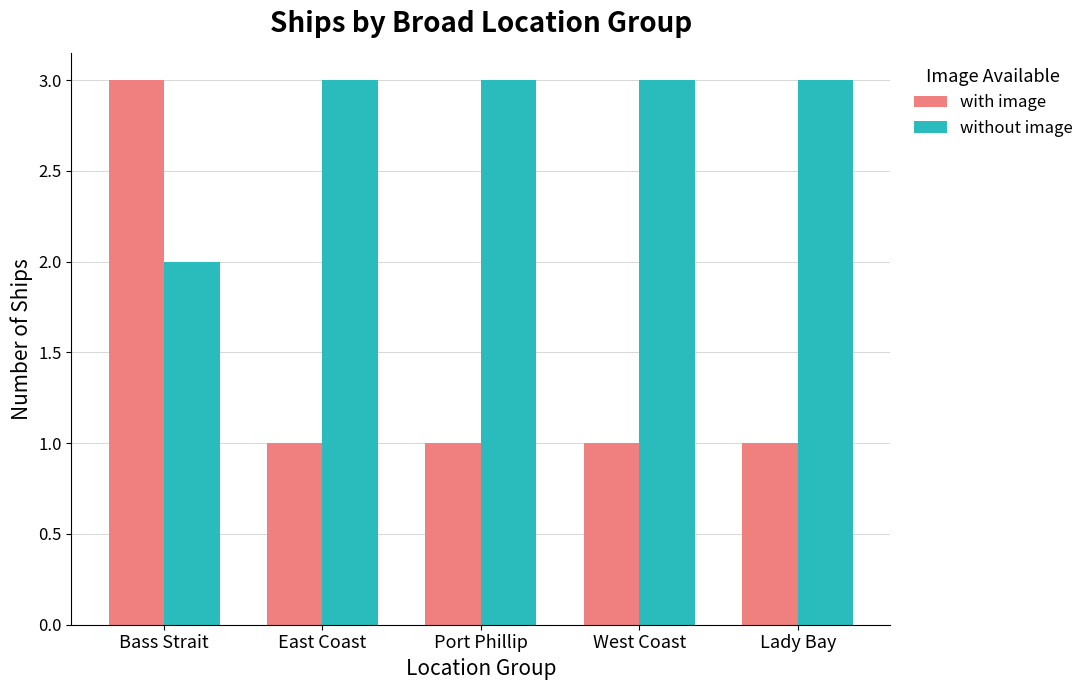

Rank the series by their average value, from lowest to highest.

with image, without image